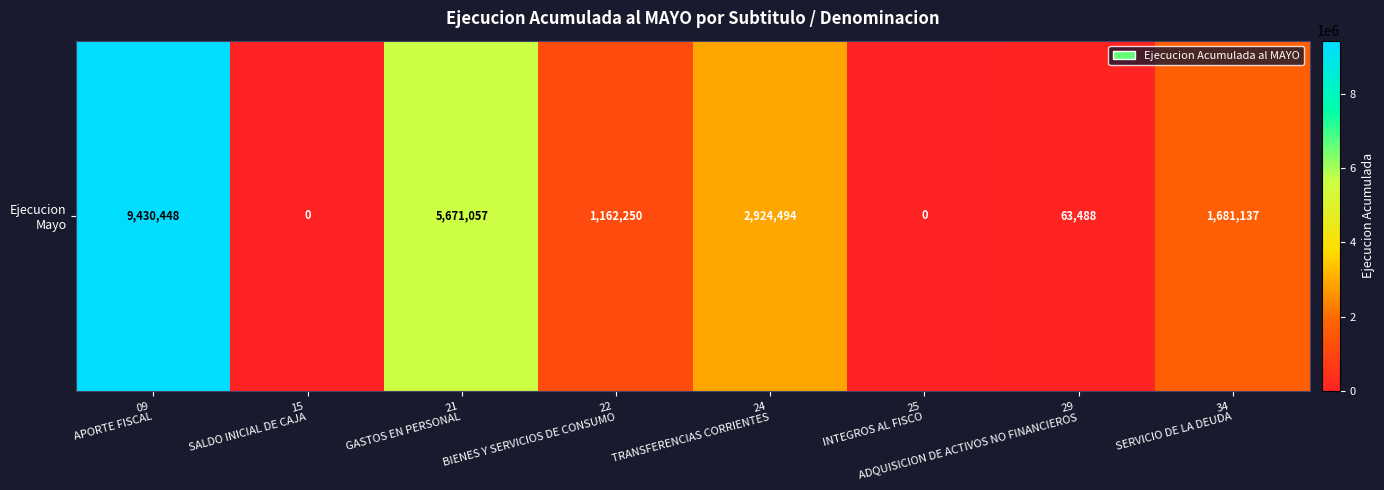

What is the difference between the maximum and minimum values?

9430448